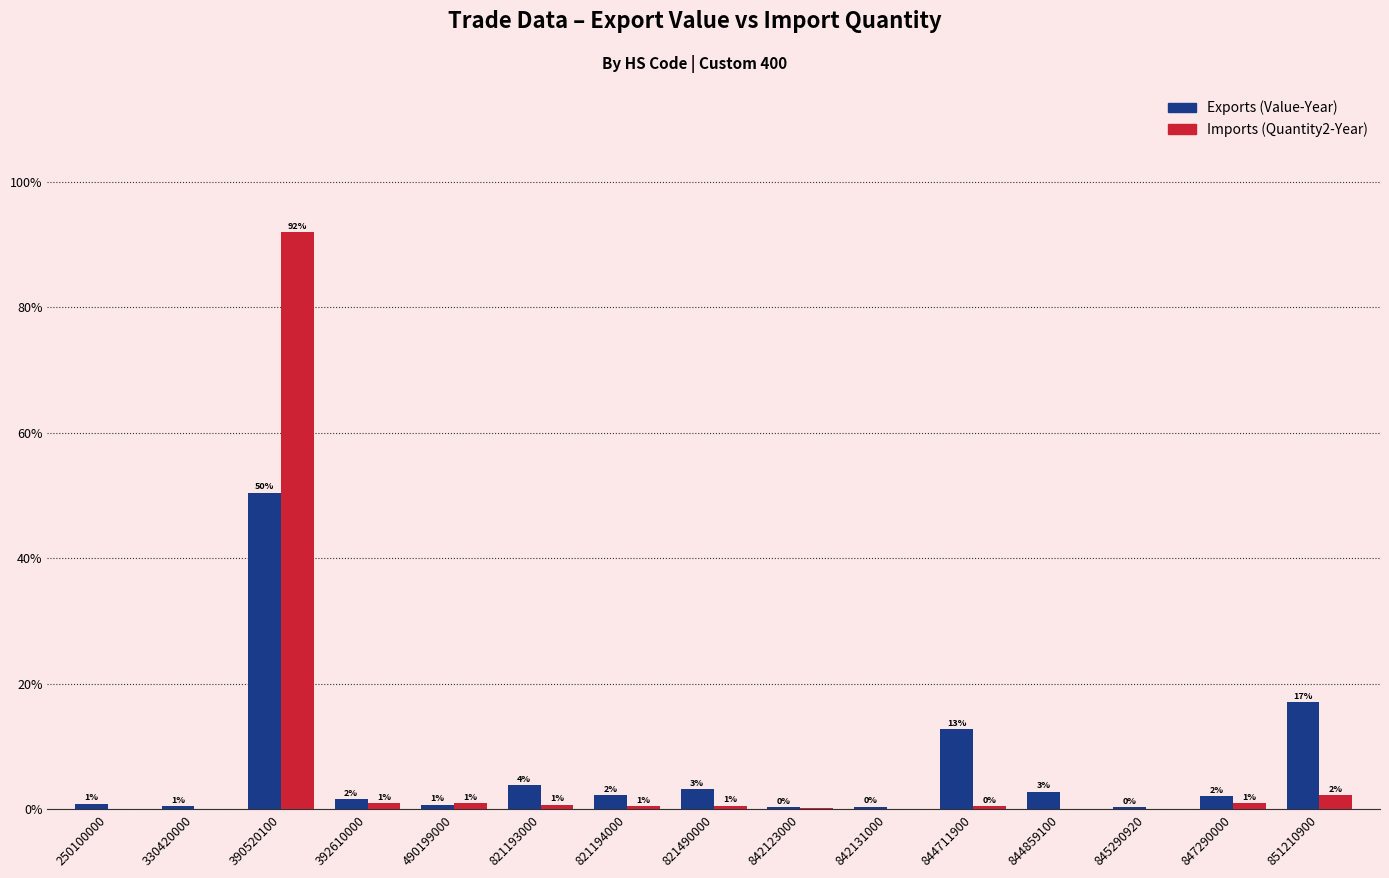

Where does the Exports (Value-Year) series first go above 2?

390520100